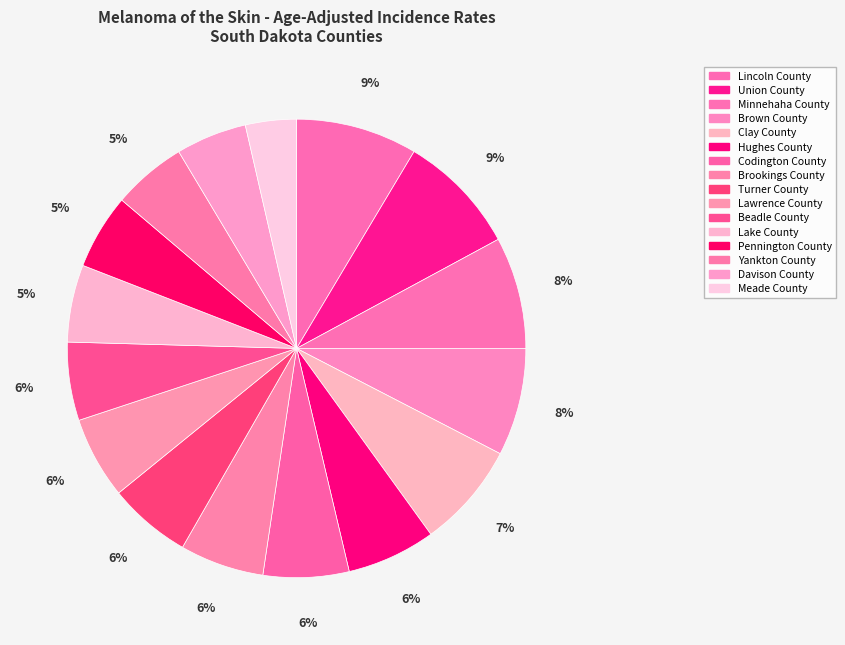

Which category has the smallest portion of the pie?

Meade County